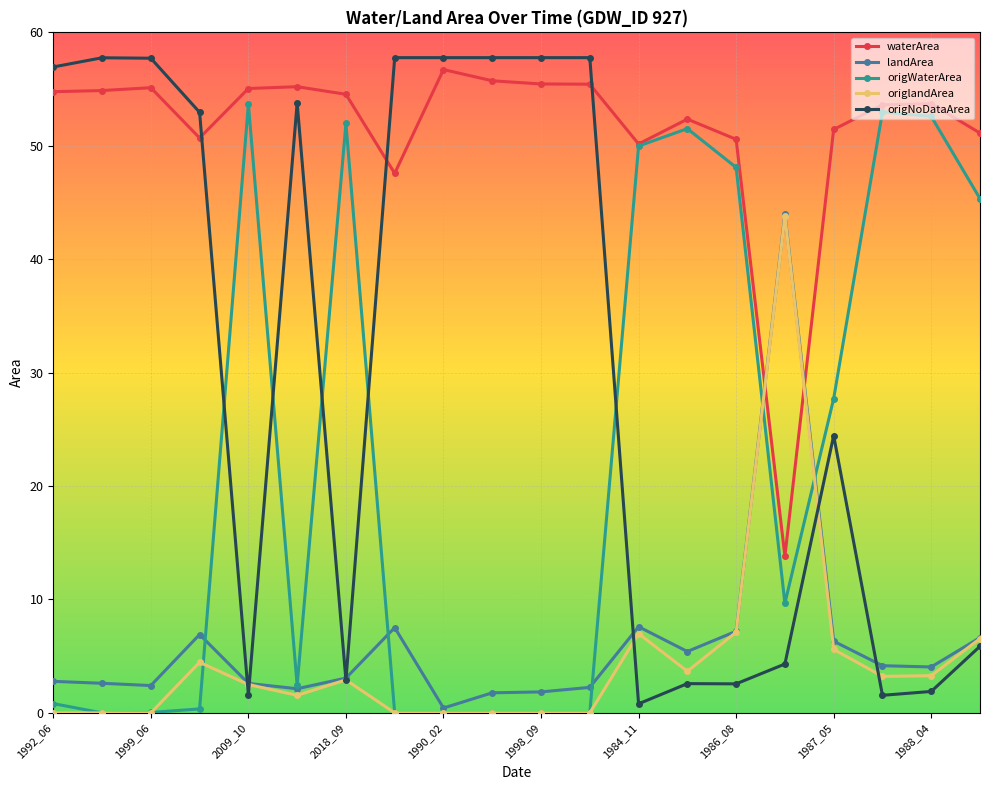

What is the value of the landArea point at the 17th from the left?

6.3